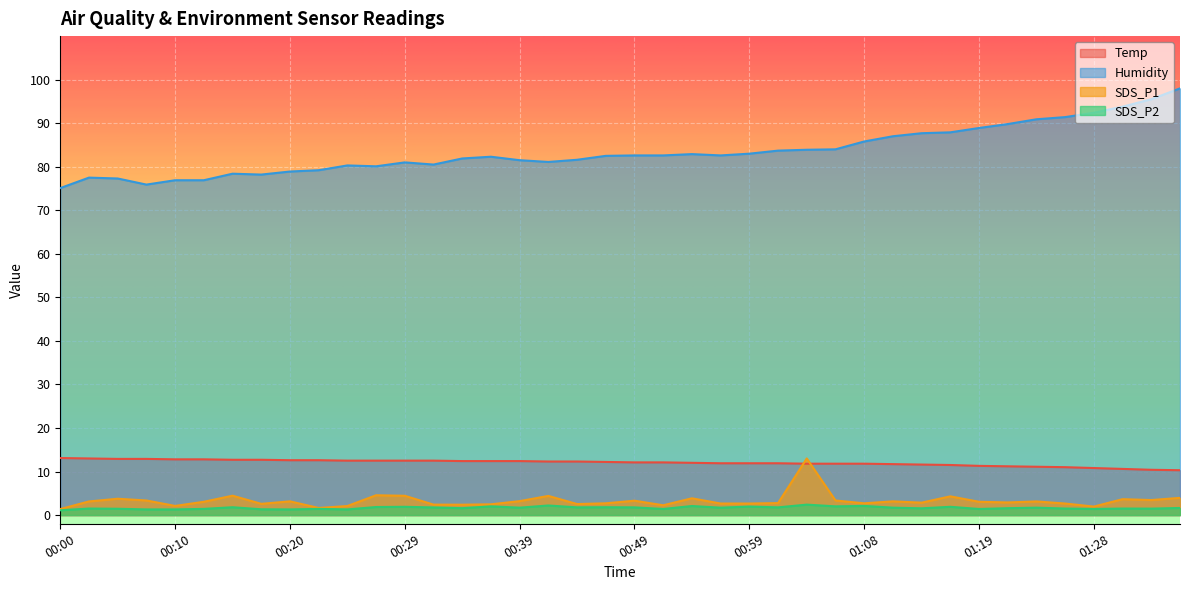

True or false: Temp and Humidity intersect in this chart.

False